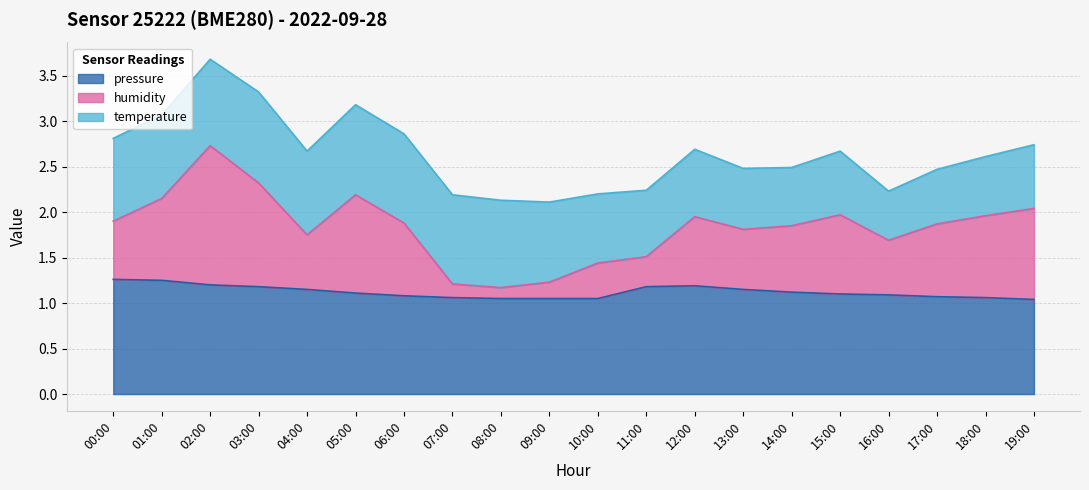

How many lines are shown in the chart?

3